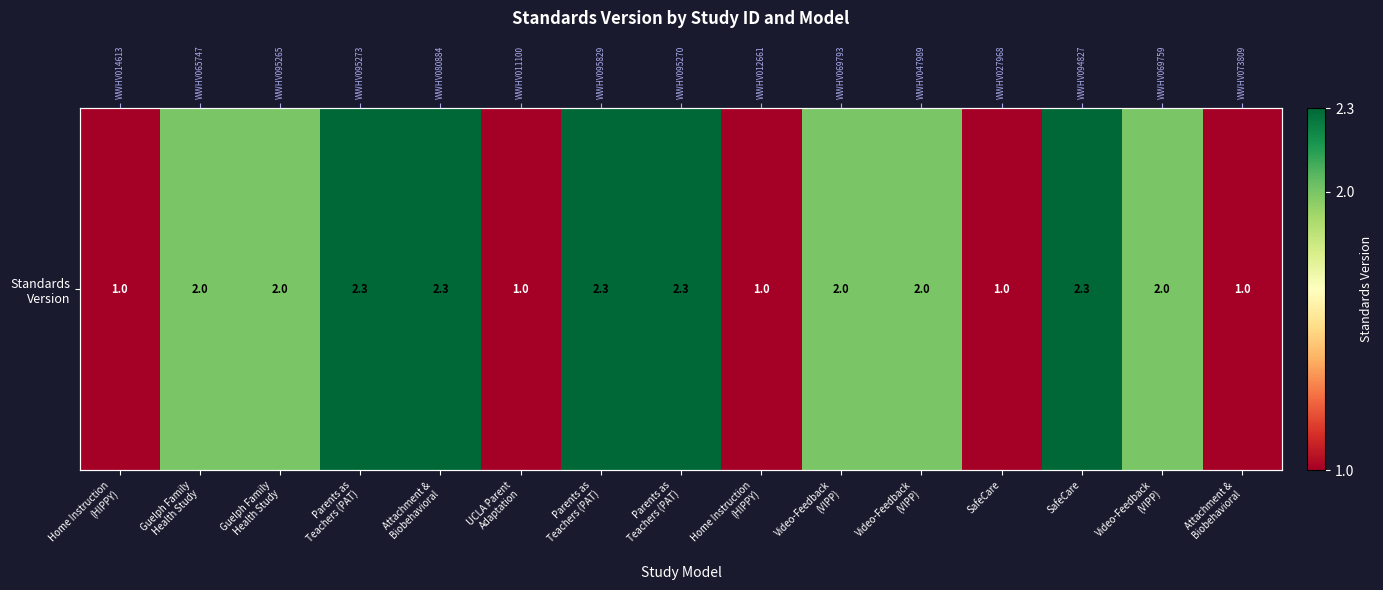

Rank the categories by value from highest to lowest.

Parents as
Teachers (PAT), Attachment &
Biobehavioral, Parents as
Teachers (PAT), Parents as
Teachers (PAT), SafeCare, Guelph Family
Health Study, Guelph Family
Health Study, Video-Feedback
(VIPP), Video-Feedback
(VIPP), Video-Feedback
(VIPP), Home Instruction
(HIPPY), UCLA Parent
Adaptation, Home Instruction
(HIPPY), SafeCare, Attachment &
Biobehavioral